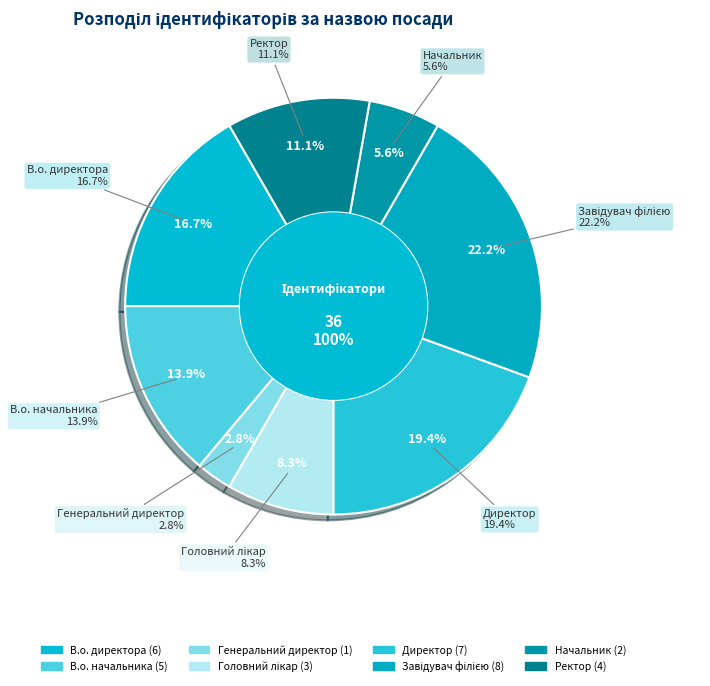

What percentage is the Директор slice, to the nearest percent?

19%